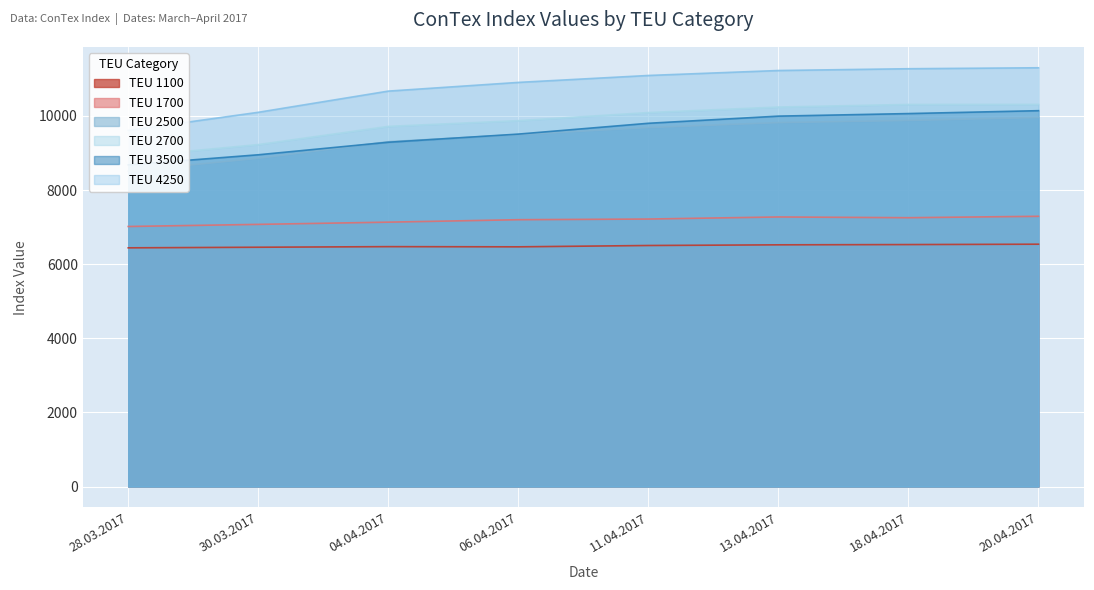

True or false: 1100 and 3500 cross at least once.

False